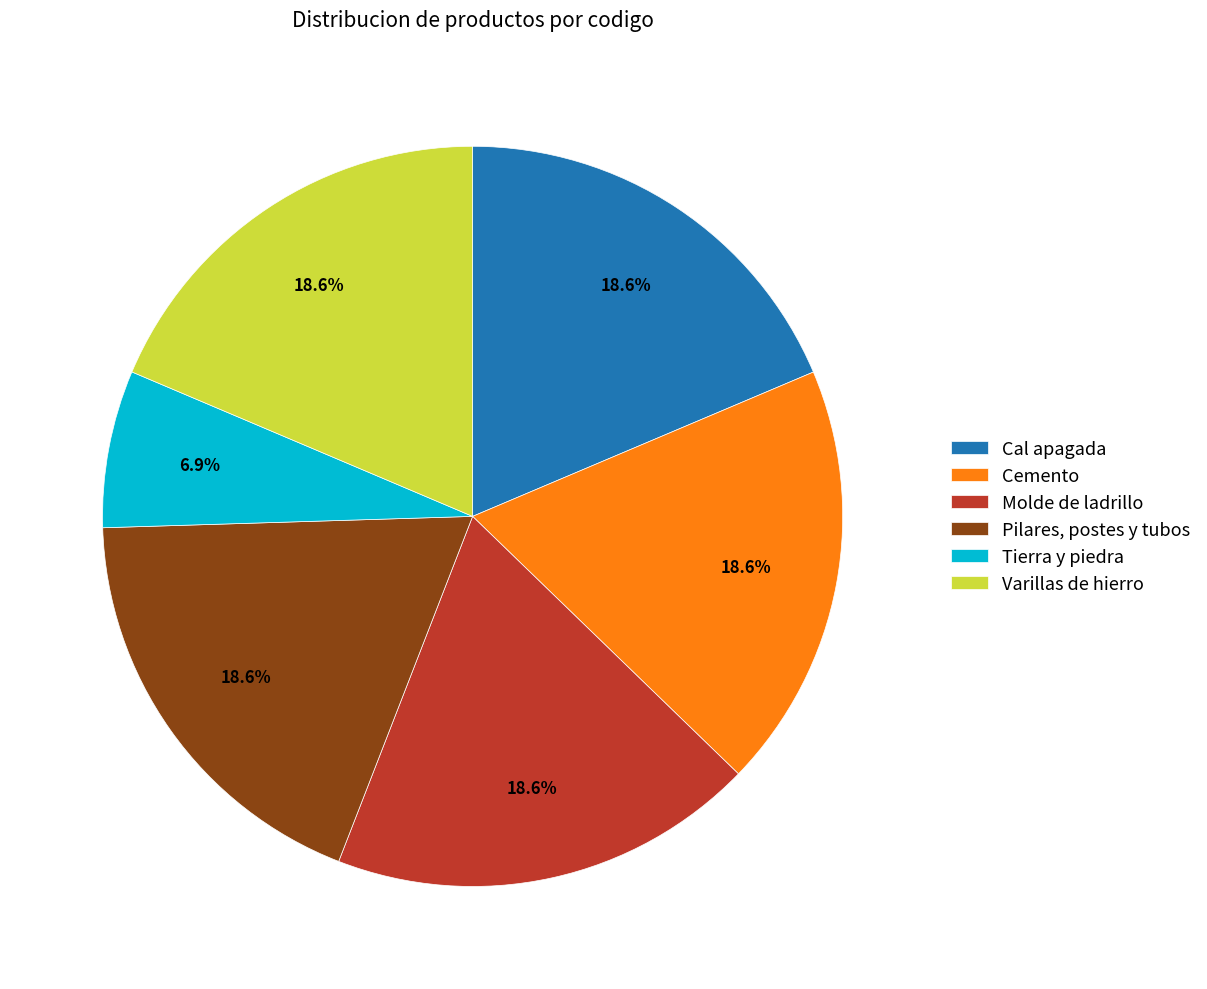

Count the number of slices in the pie.

6